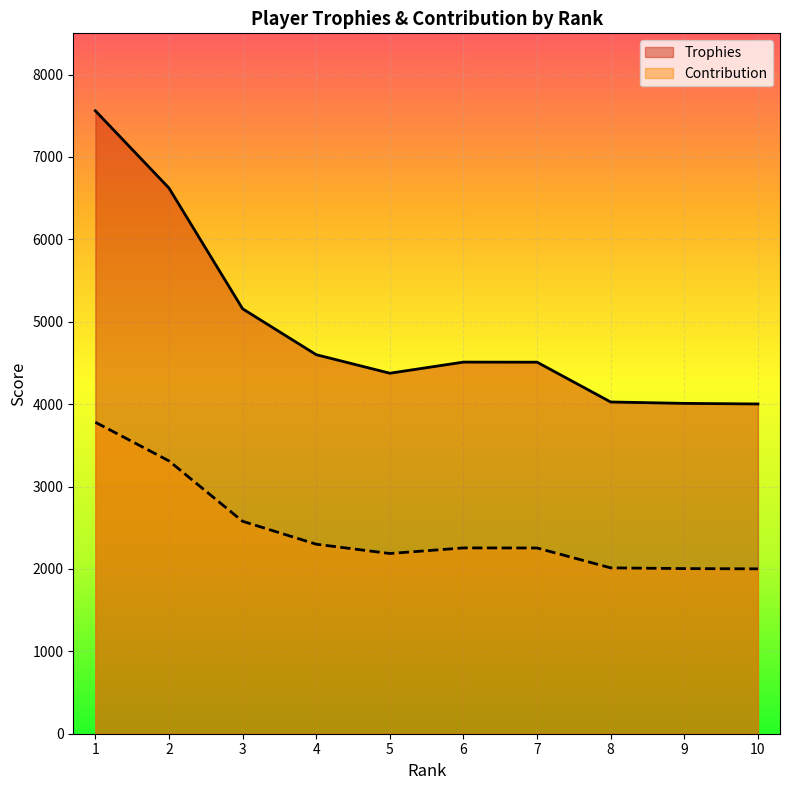

What is the spread (max minus min) of values at 2?

3311